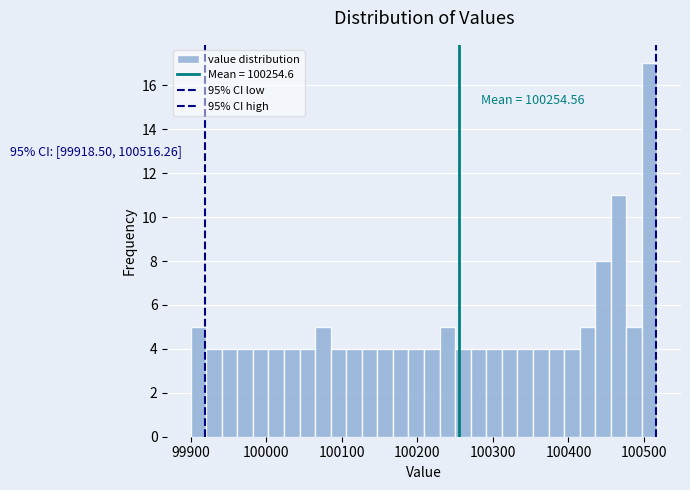

Around what value on the x-axis is the tallest bar? Give the approximate position of its centre, as read against the axis.

100510